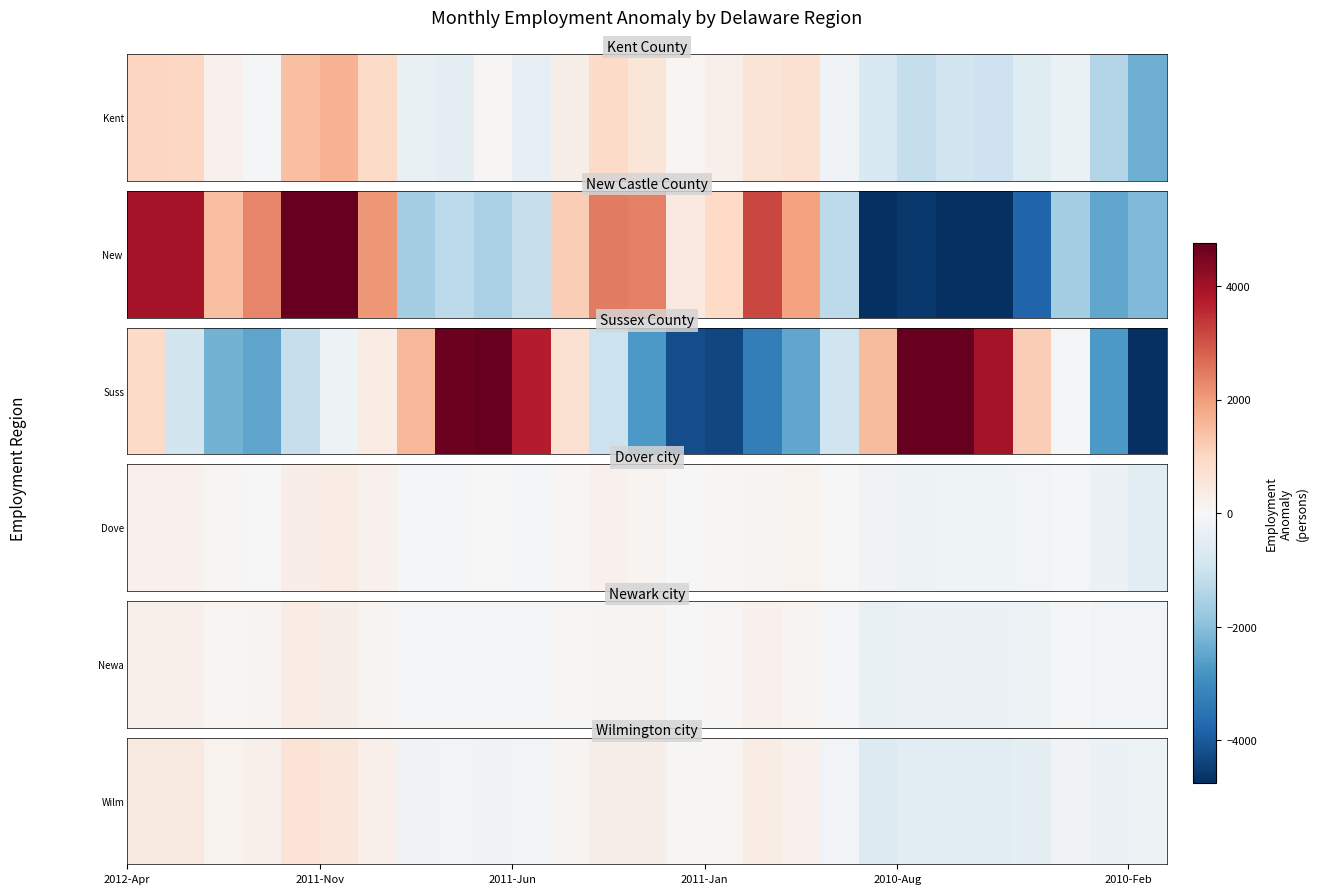

Reading right to left, list all the values displayed in this chart.

-231	-272	-178	-418	-550	-546	-505	-640	-138	210	352	104	52	263	274	128	-122	-172	-139	-179	228	554	639	255	159	435	437